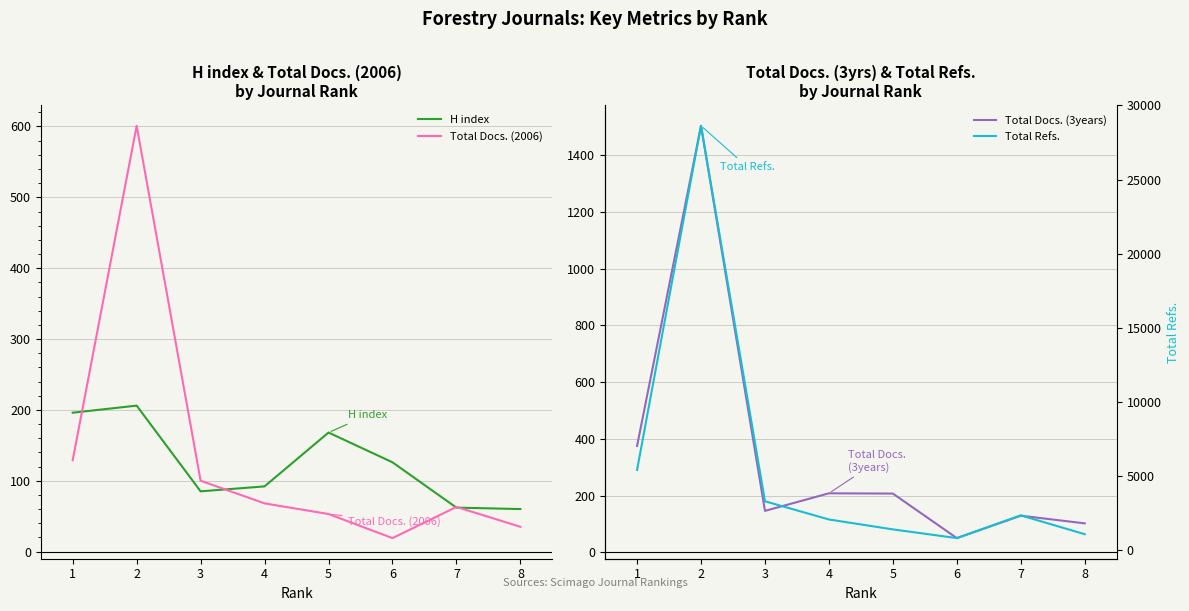

True or false: H index has a value of 321 at 1.

False